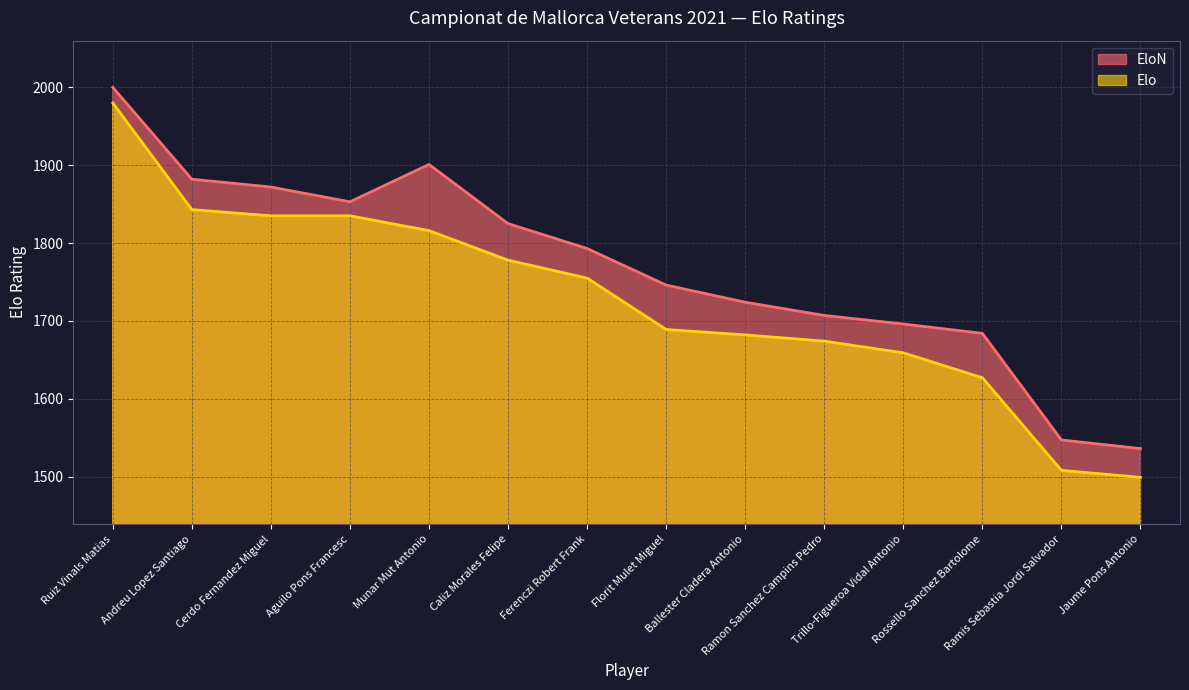

How many lines are shown in the chart?

2